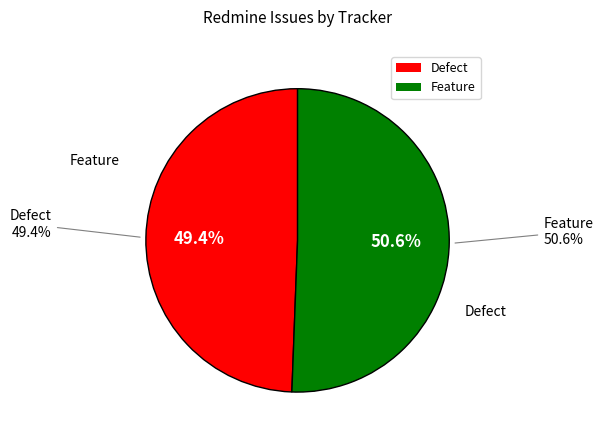

What is the largest slice in the pie chart?

Feature